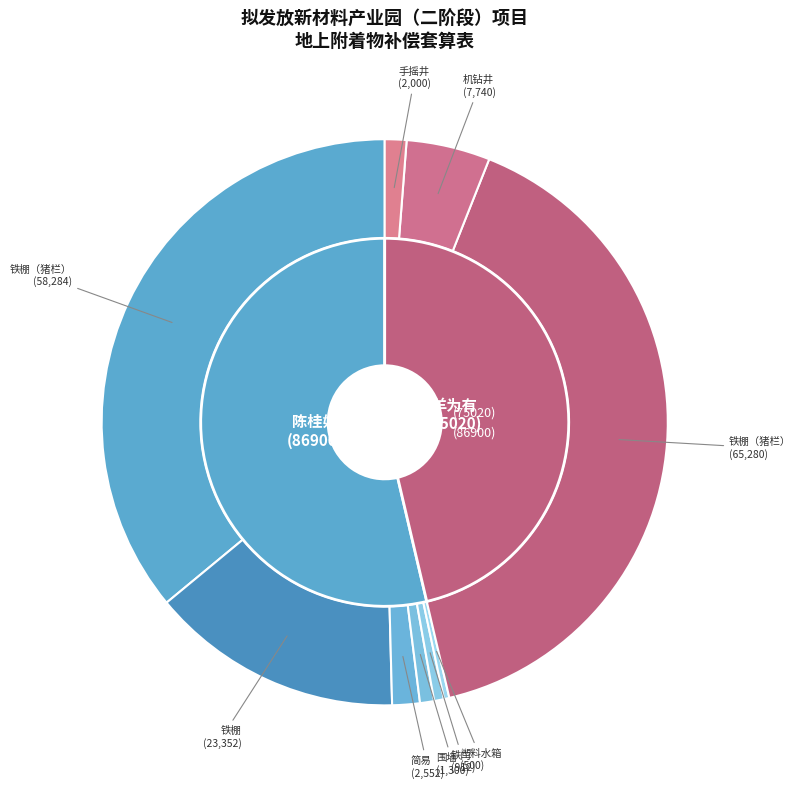

To the nearest percent, what is the combined percentage of 手摇井-羊为有 and 铁棚-陈桂妃?

16%